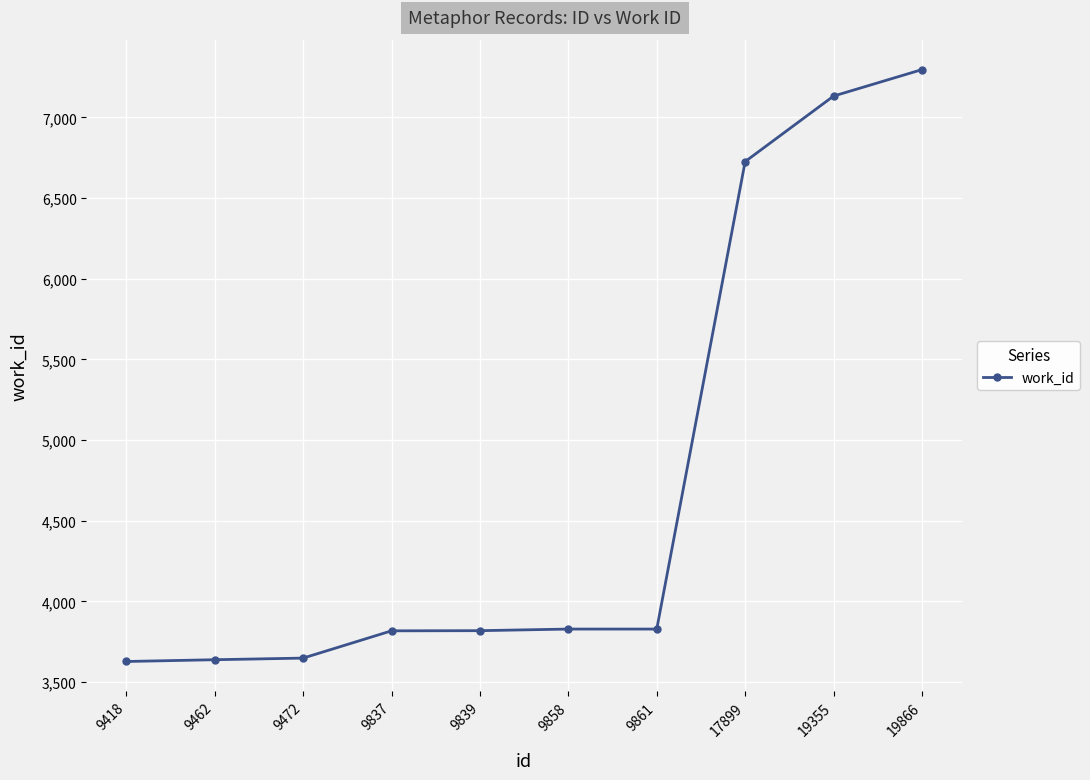

What is the difference between the second highest and minimum values?

3504